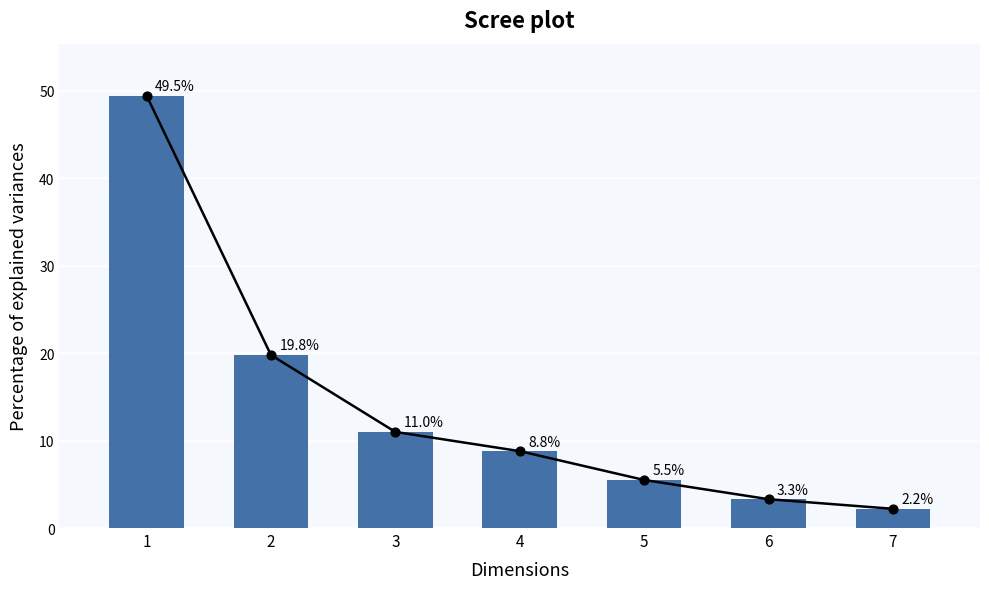

Which has a higher value, 3 or 7?

3